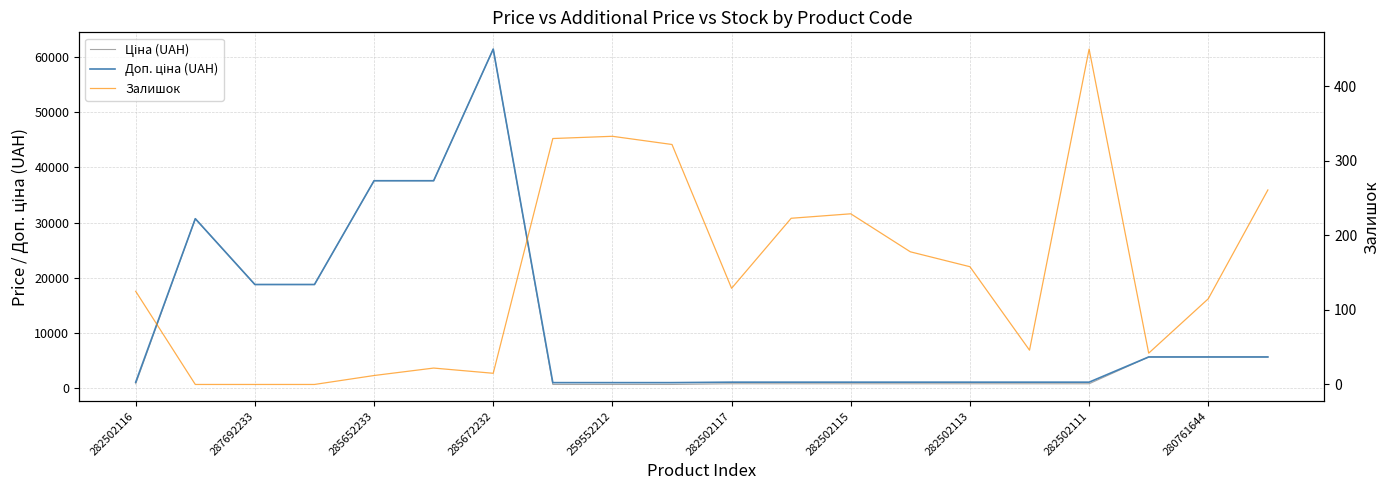

What are all the series names shown in the legend?

Ціна (UAH), Доп. ціна (UAH), Залишок